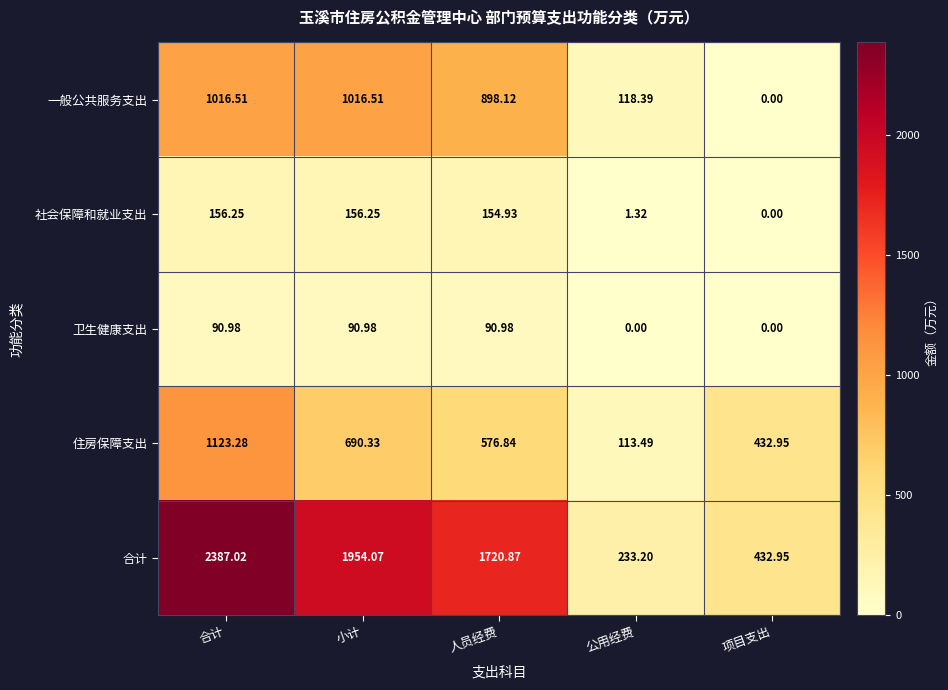

How many data points does each series have?

5